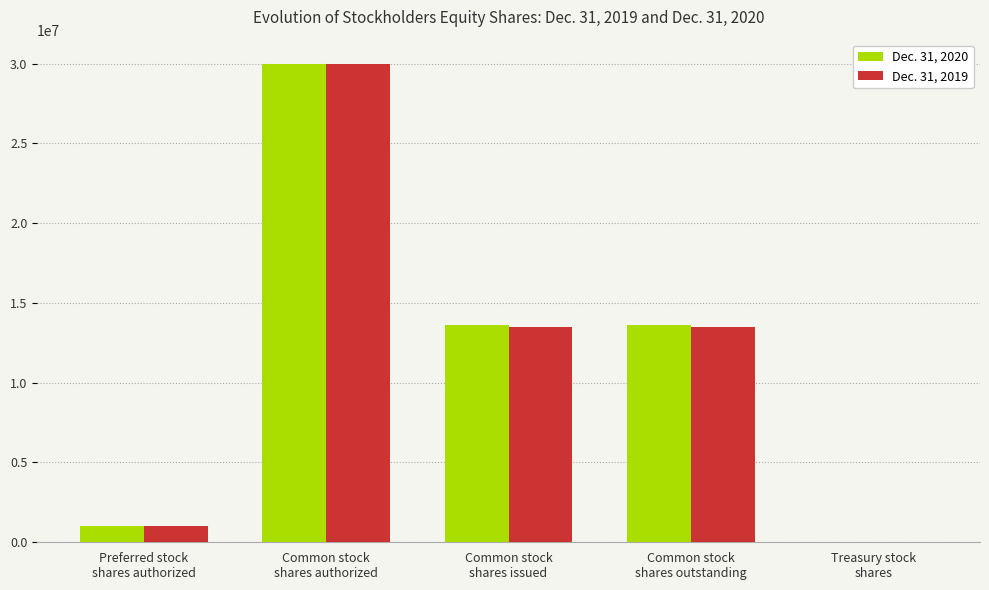

How many categories are shown in the chart?

5